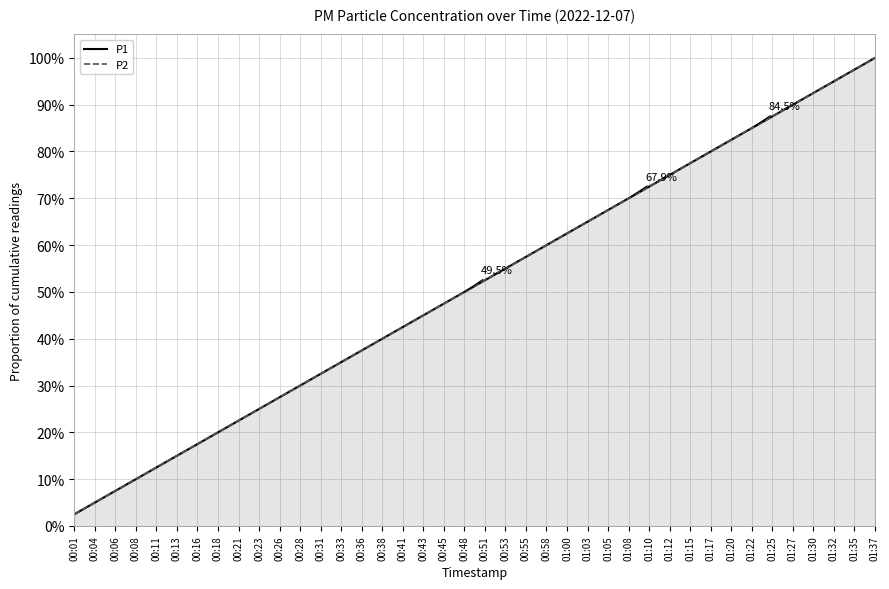

True or false: P2 has a value of 0.8 at 00:53.

False